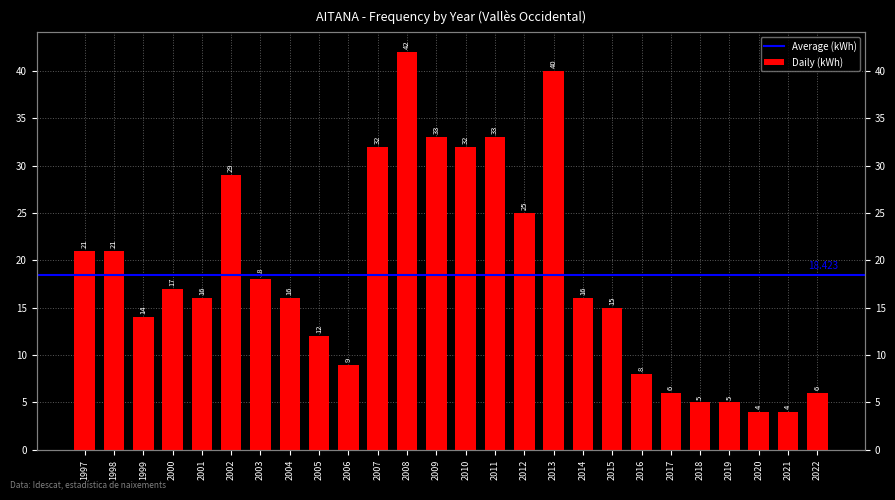

How many bars are there in total?

26